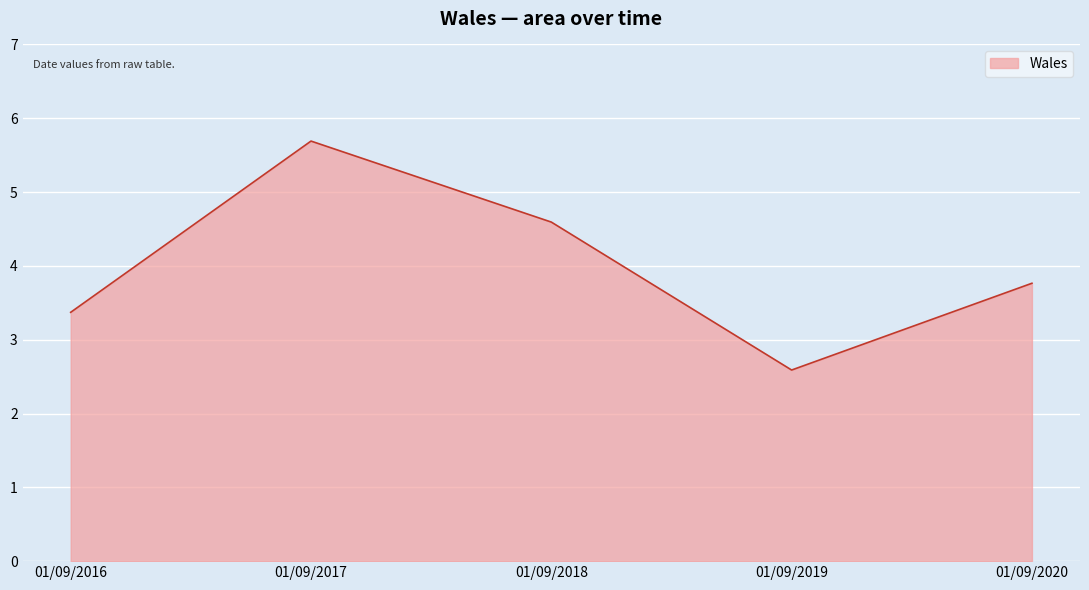

Rank the categories by value from lowest to highest.

01/09/2019, 01/09/2016, 01/09/2020, 01/09/2018, 01/09/2017